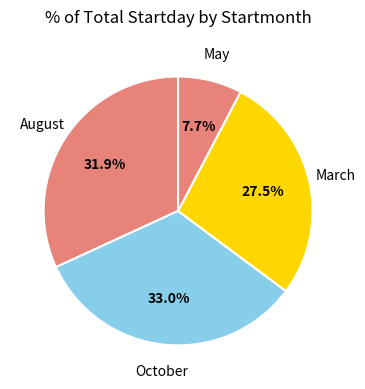

How many segments does this pie chart have?

4